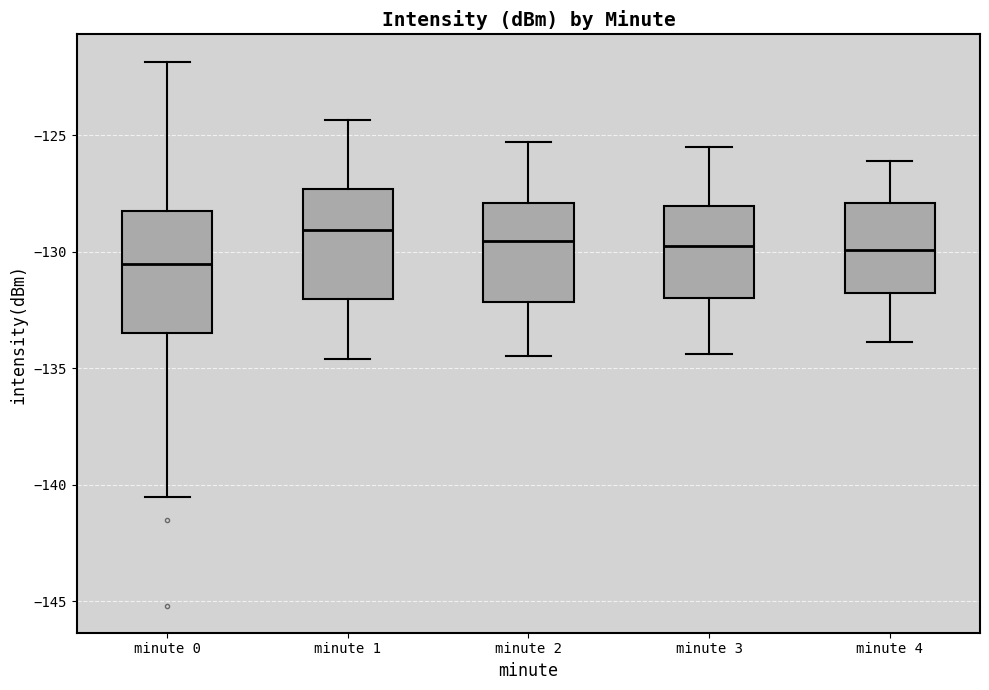

Which box is the tallest, from its lower edge to its upper edge?

minute 0